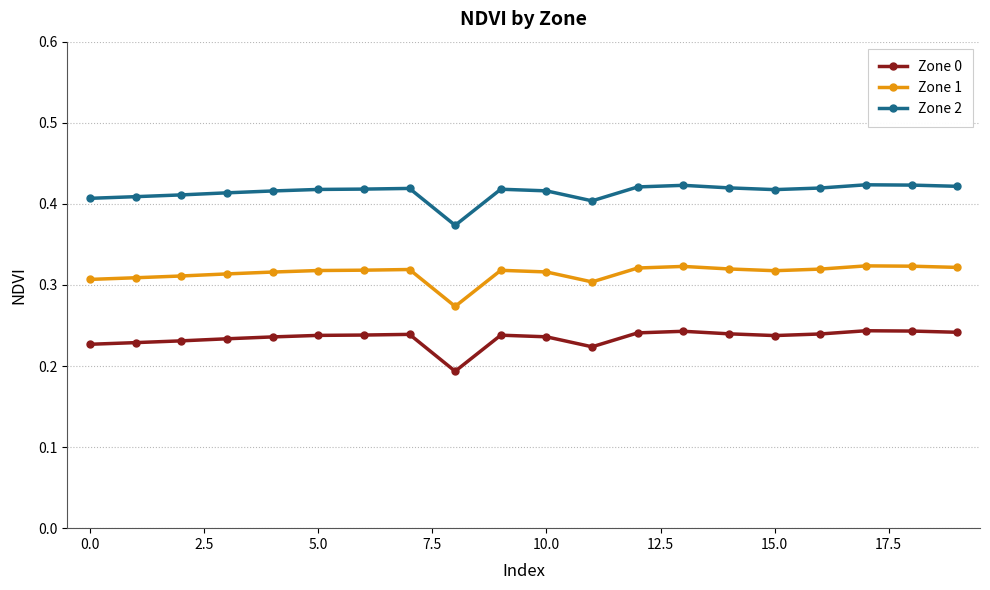

Does the chart display data point markers on the line(s)?

Yes